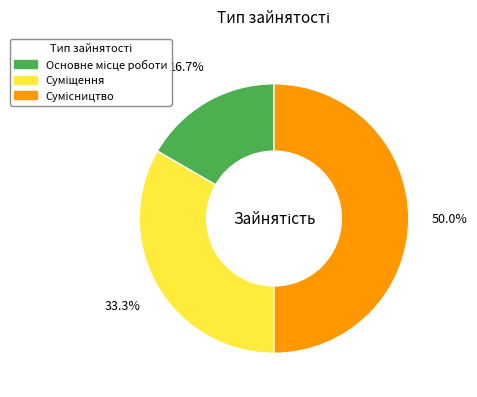

How many slices are in this pie chart?

3